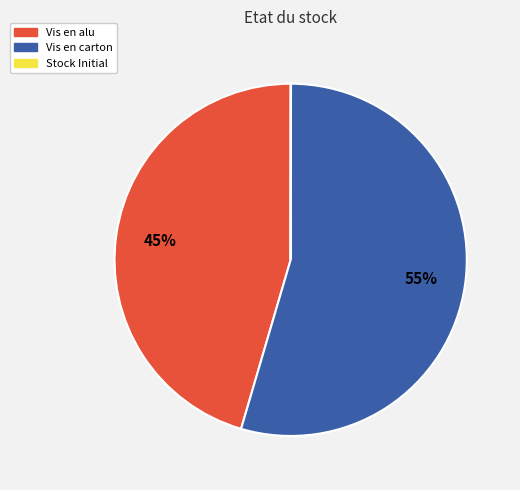

Is it true that Vis en alu is 56% of the pie?

False